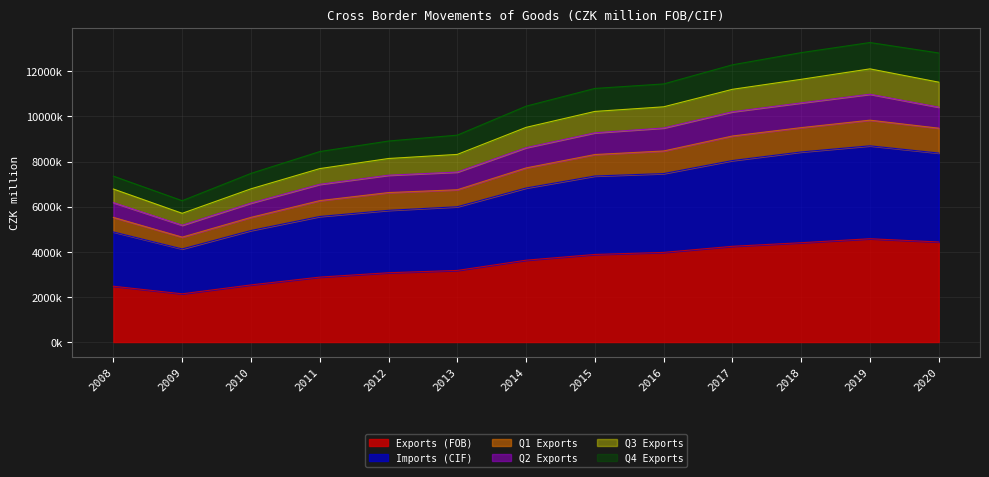

The Imports (CIF) series shows 8404926 at 2008. True or false?

False